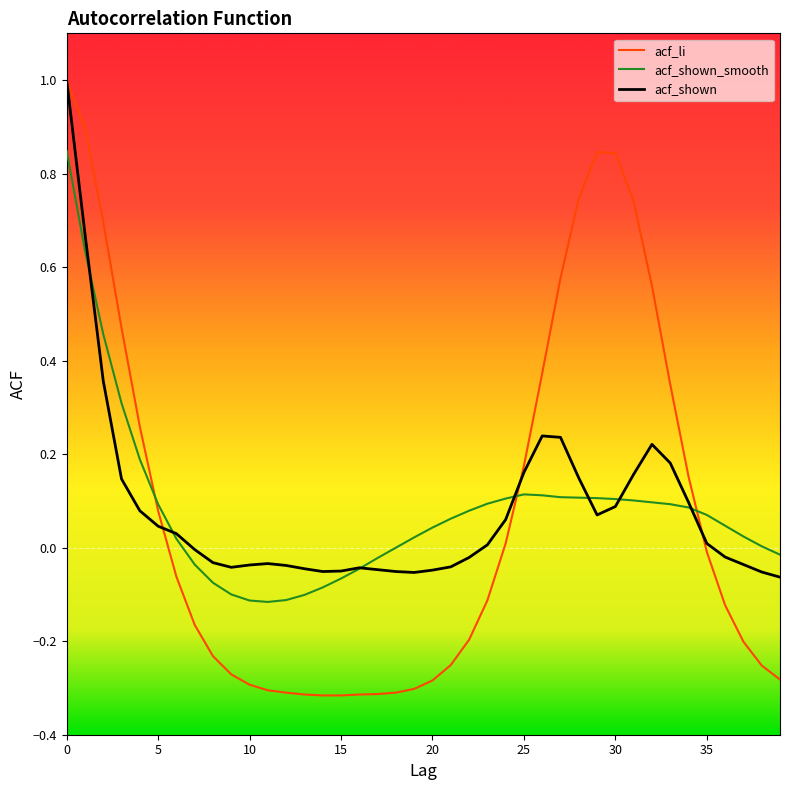

What is the highest value of the acf_li series?

1.0